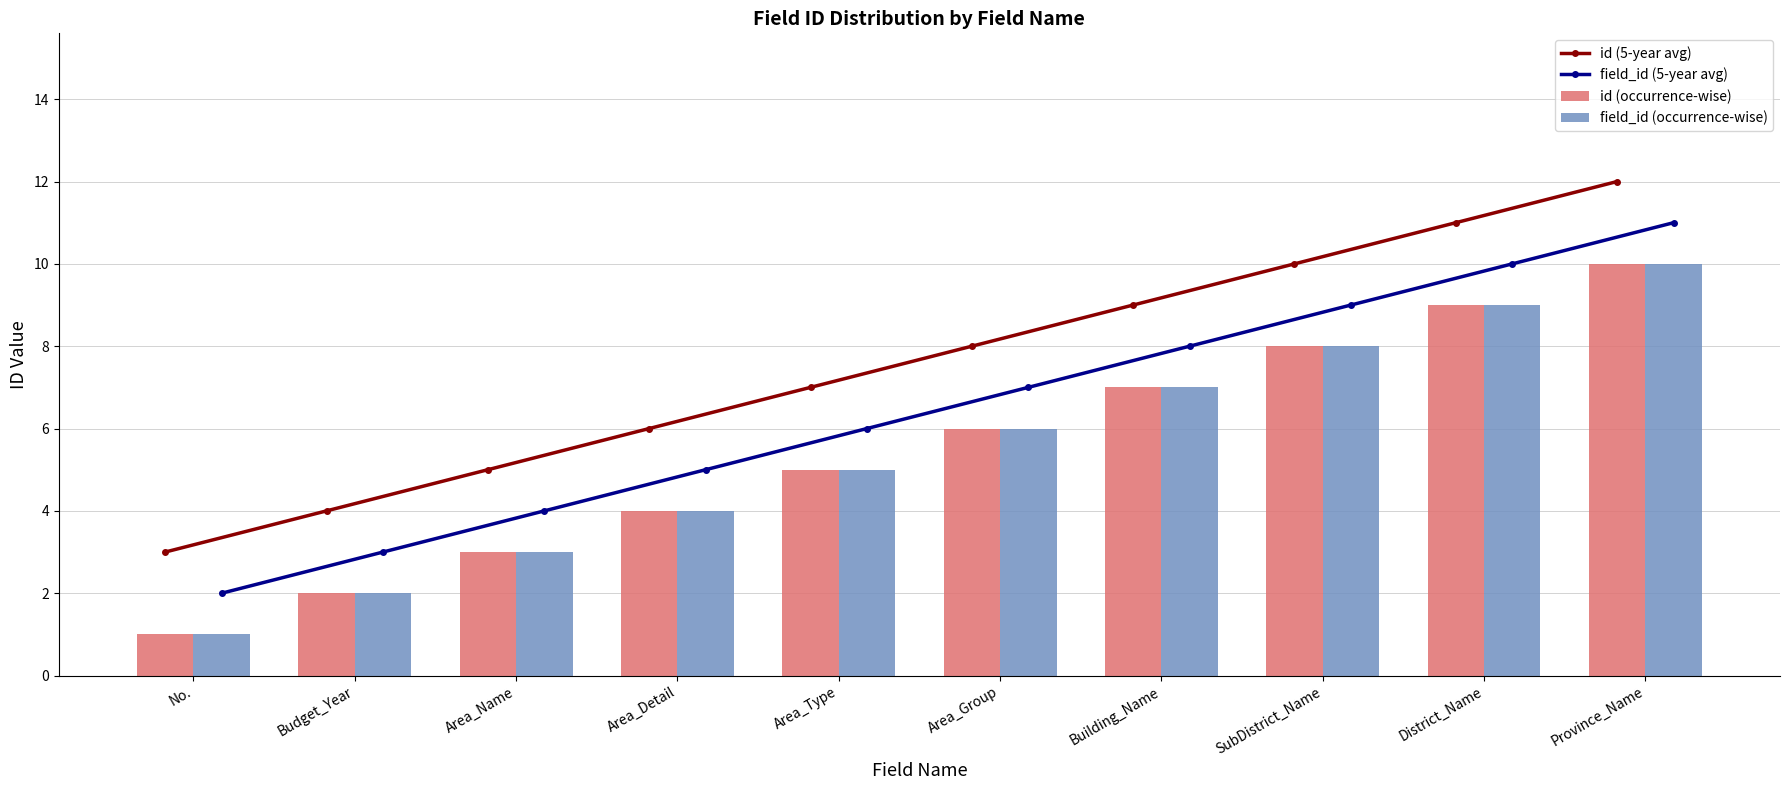

Between Budget_Year and Province_Name, which is larger?

Province_Name